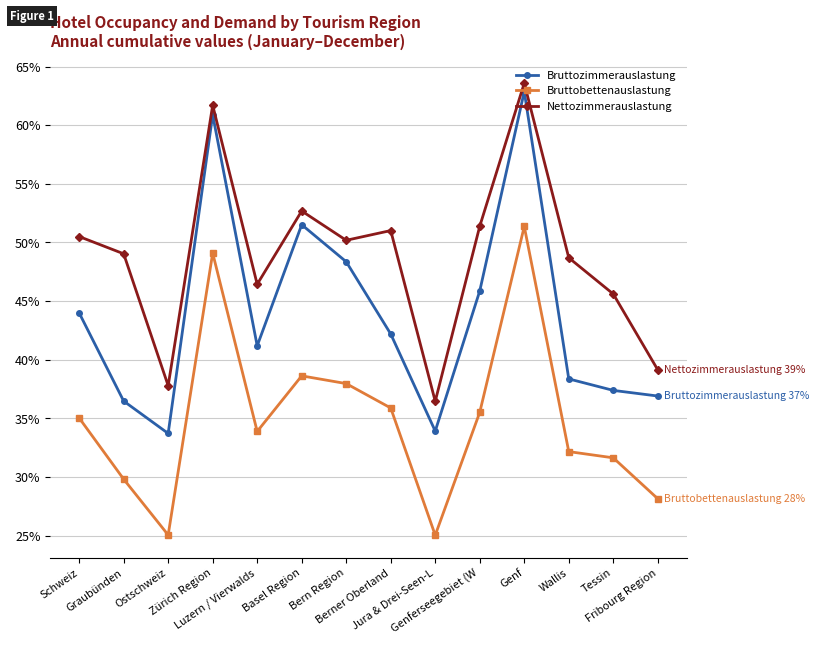

True or false: Nettozimmerauslastung and Bruttobettenauslastung cross at least once.

False